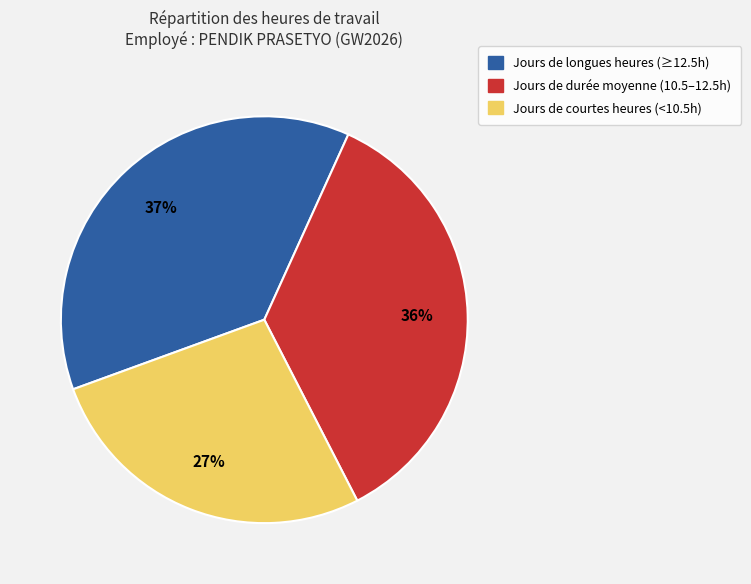

Does any single category account for the majority?

No